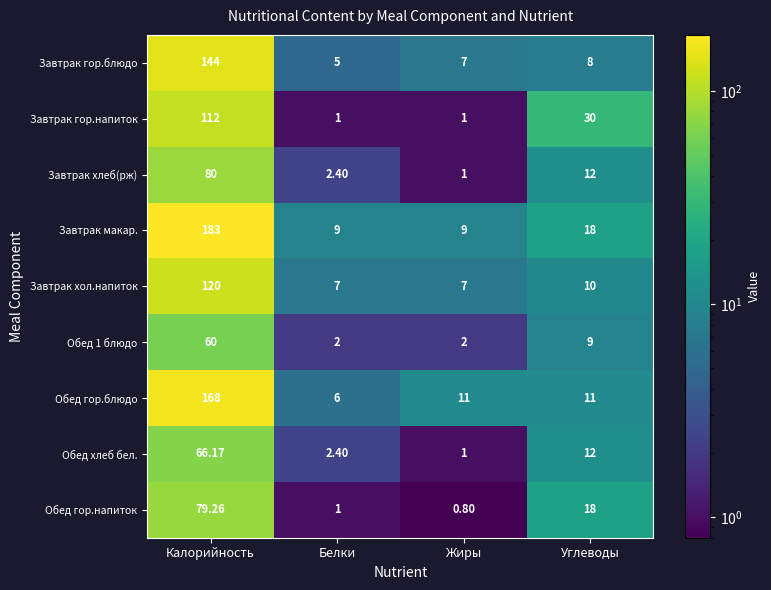

Which series has the largest range (max minus min)?

Завтрак макар.